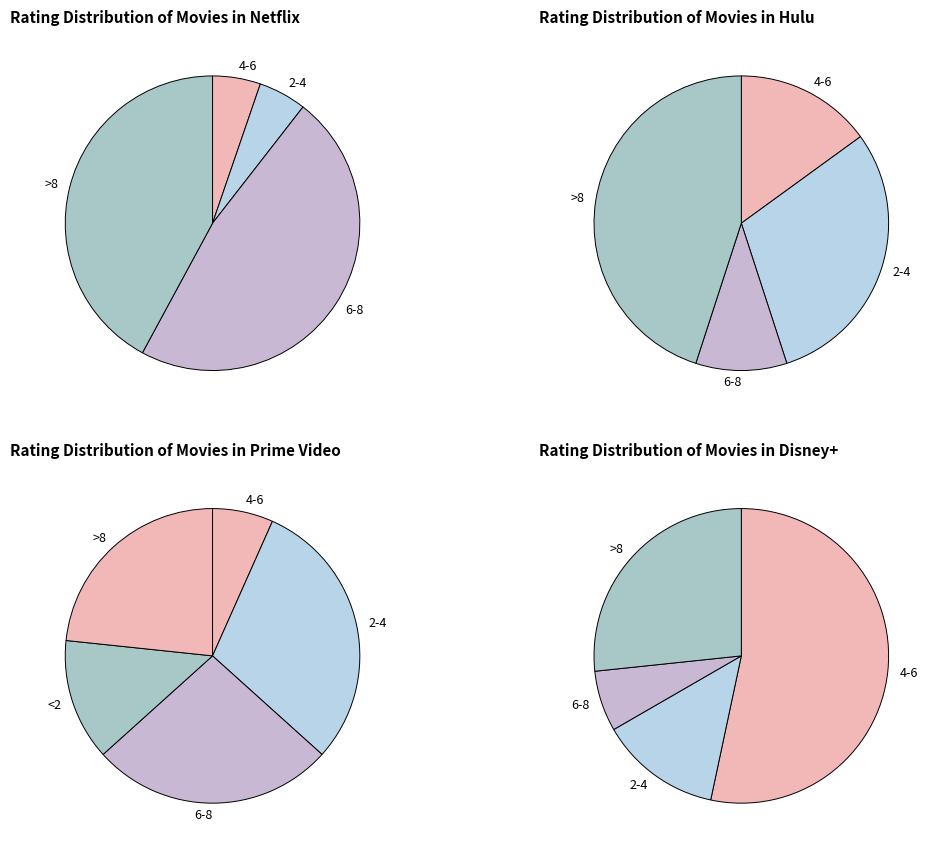

Does any single category account for the majority?

No